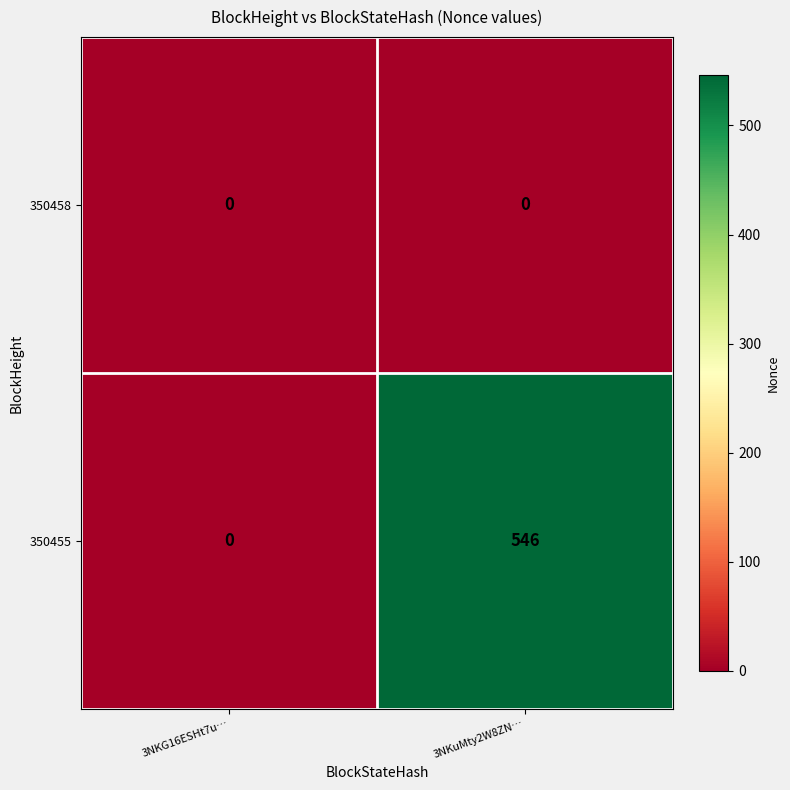

Reading left to right, extract all data points from this chart.

350458: 0	0
350455: 0	546